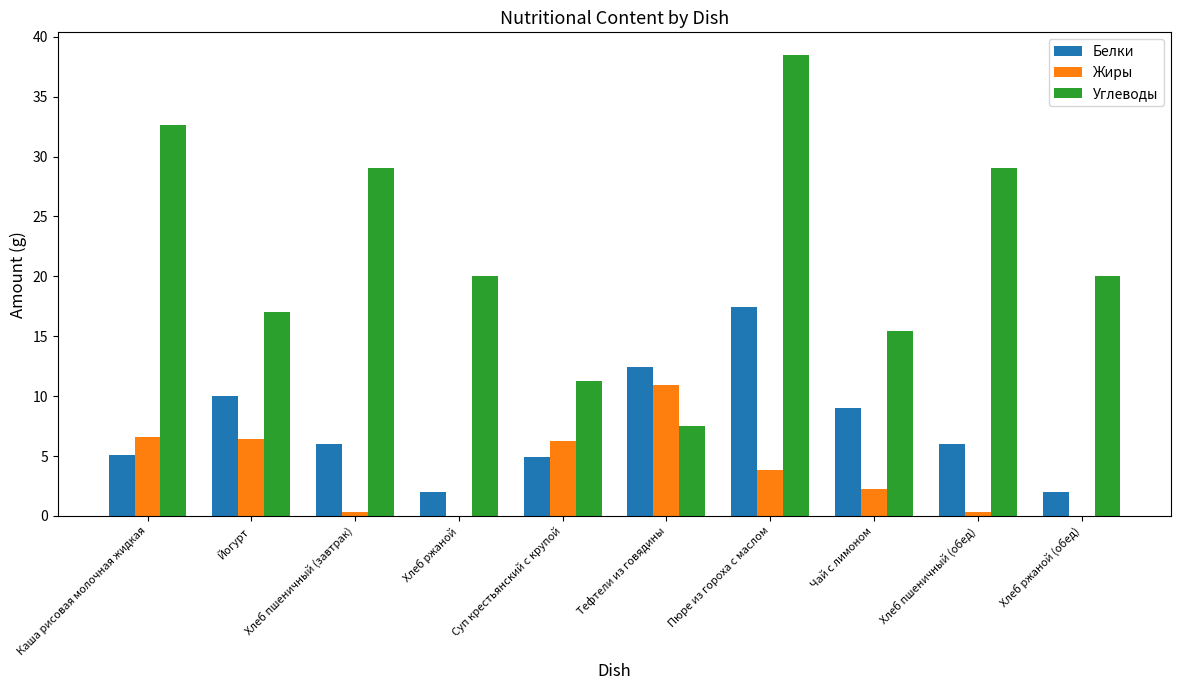

At which label does Жиры first exceed 3?

Каша рисовая молочная жидкая